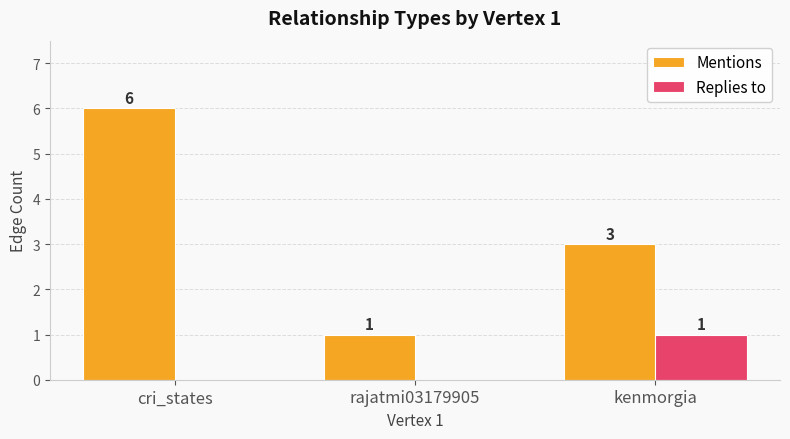

Is the value of Mentions at kenmorgia greater than the value of Replies to at kenmorgia?

Yes